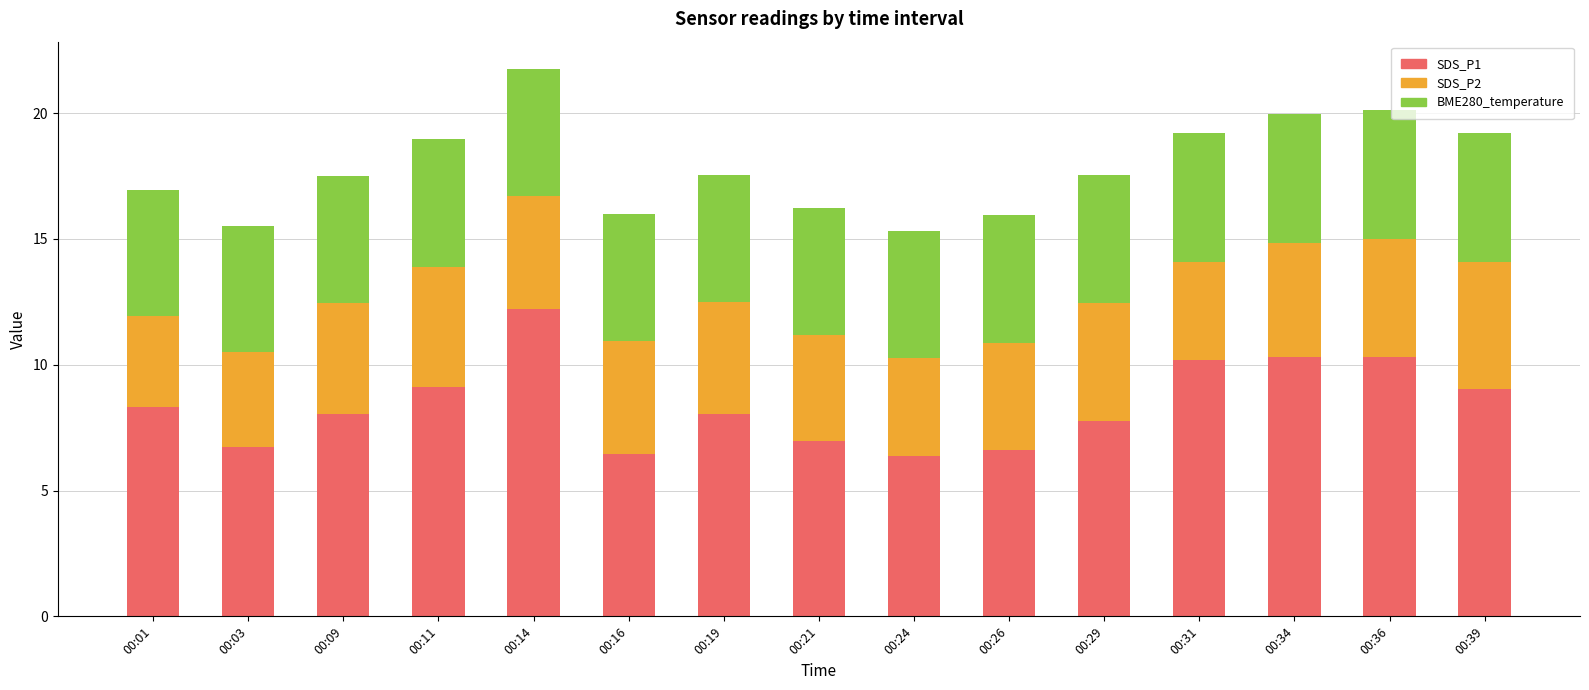

The value of SDS_P1 at 00:19 is 8.0. True or false?

True